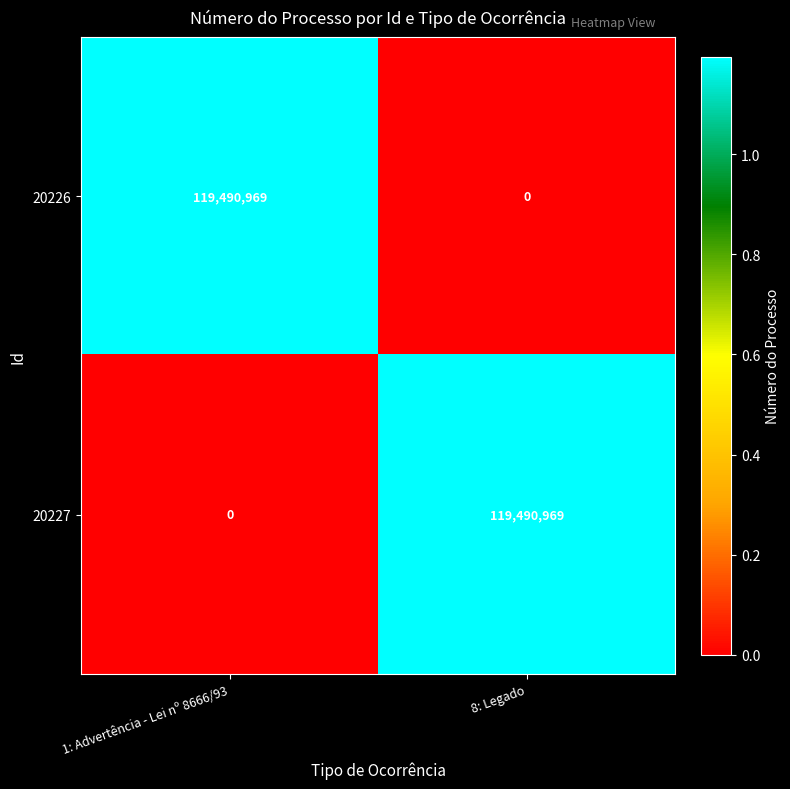

The value of 20226 at 1: Advertência - Lei nº 8666/93 is 119490969. True or false?

True